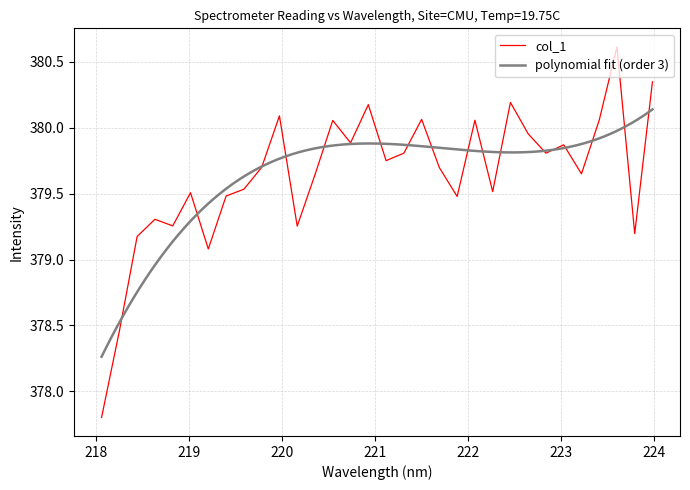

At which label is the value closest to 379?

219.2067